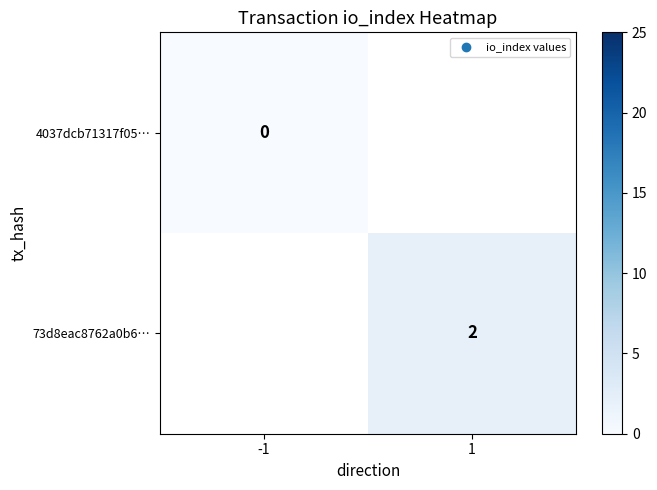

True or false: 73d8eac8762a0b6… has a value of 2 at 1.

True